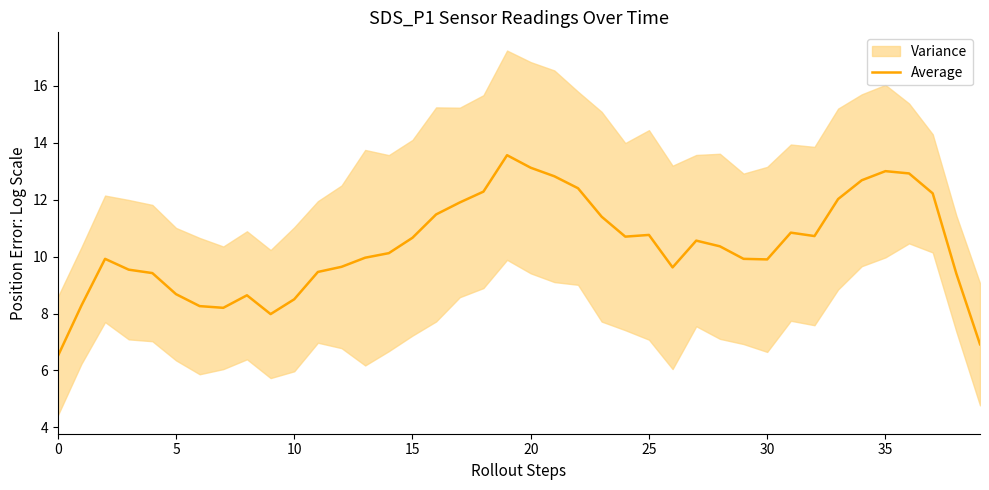

Where is the data nearest to the value 10?

13